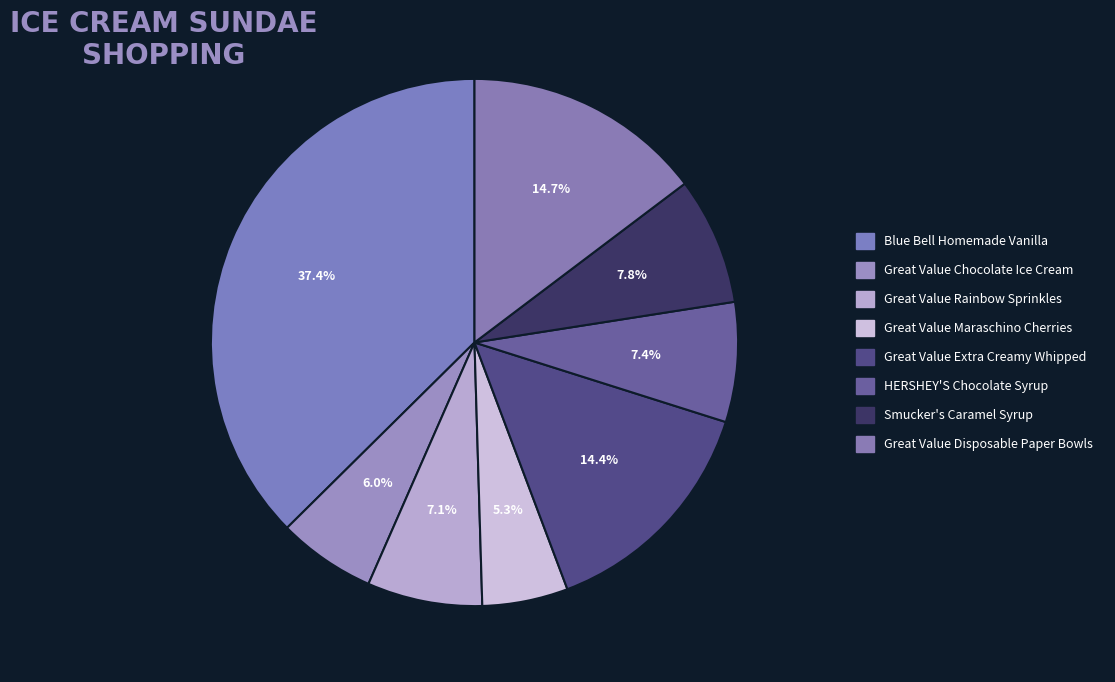

Count the number of slices in the pie.

8